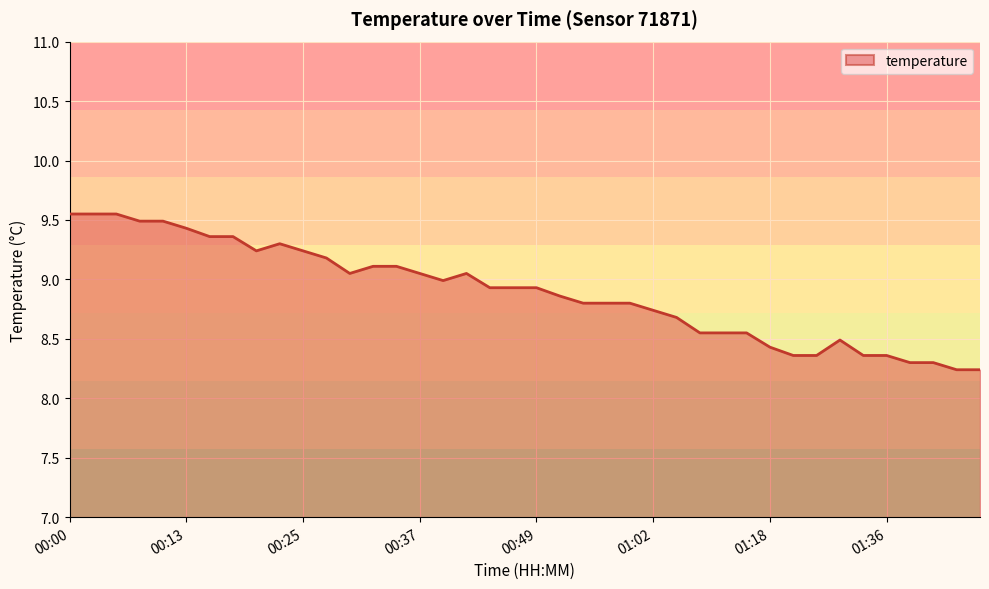

What is the difference between the maximum and minimum values?

1.3